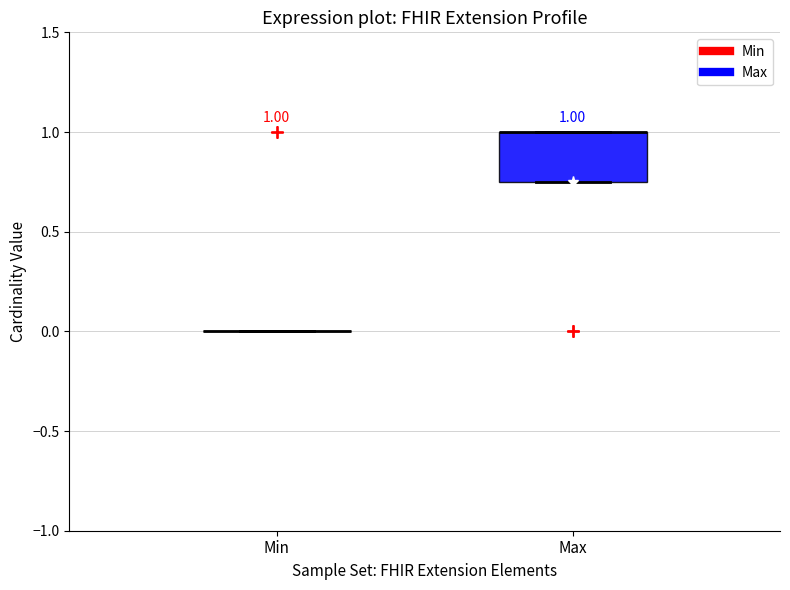

Comparing the boxes themselves (not the whiskers), which one is the tallest?

Max